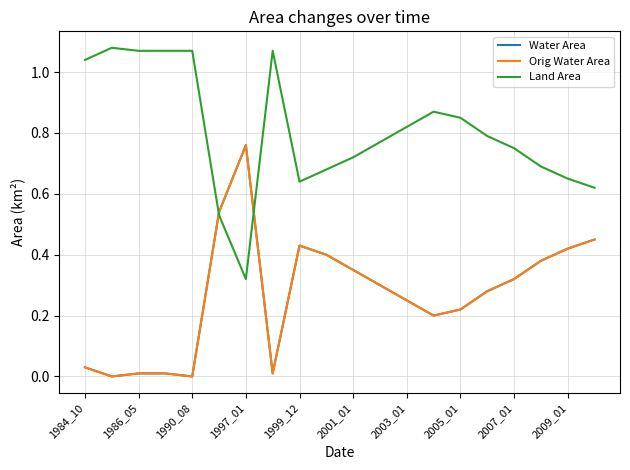

Does the chart display data point markers on the line(s)?

No